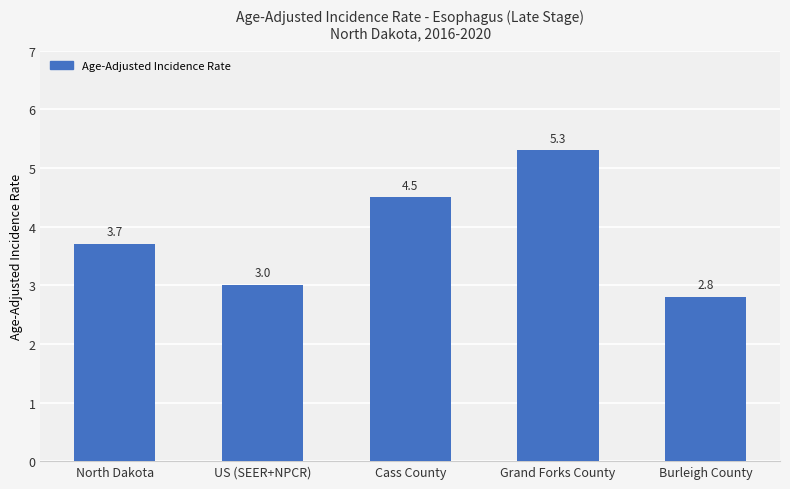

Does the chart contain stacked bars?

No